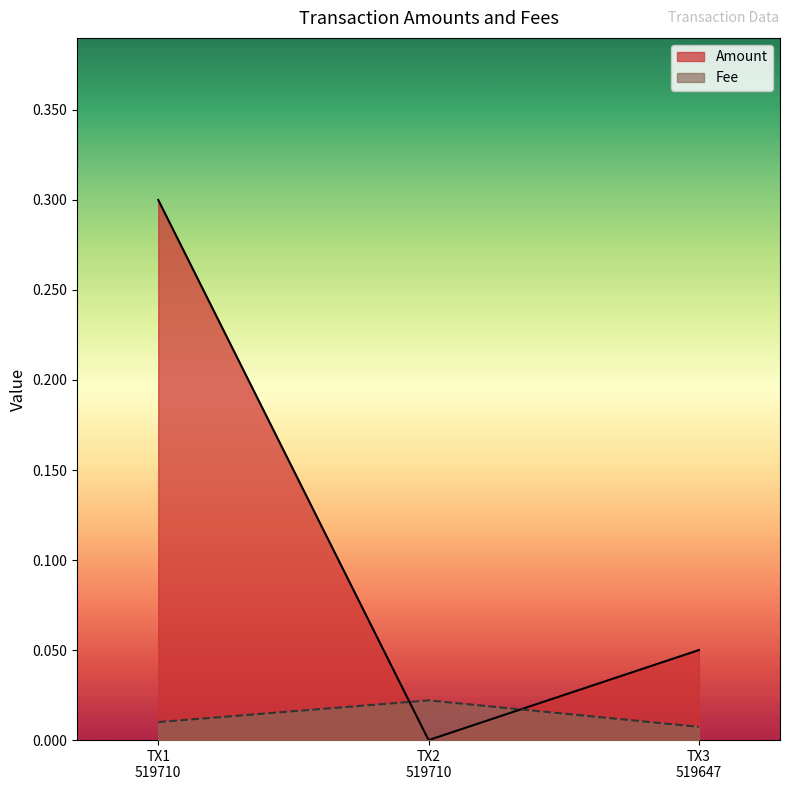

Which series has the largest range (max minus min)?

Amount